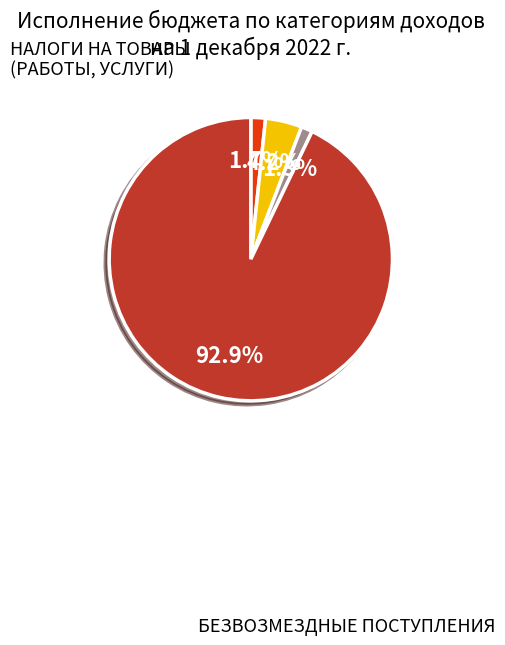

Count the number of slices in the pie.

4